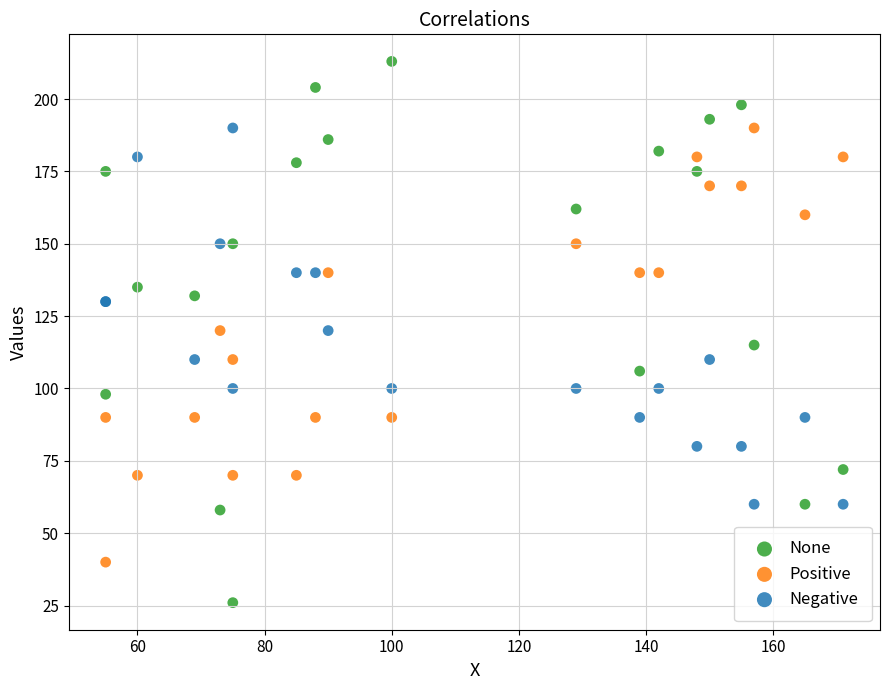

What is the X range (max minus min) for the scatter plot?

116